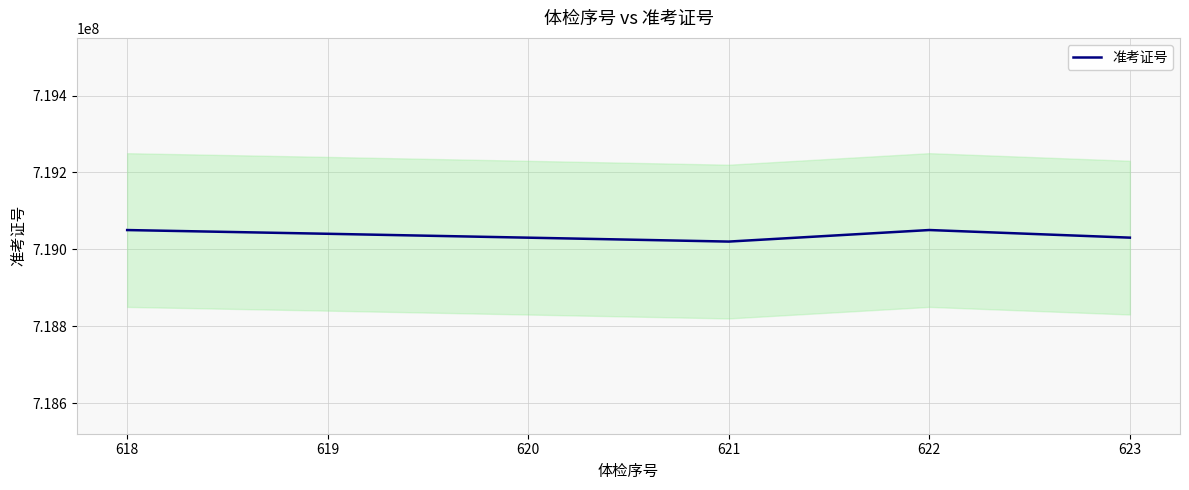

At which category does the chart reach its minimum across all series?

621